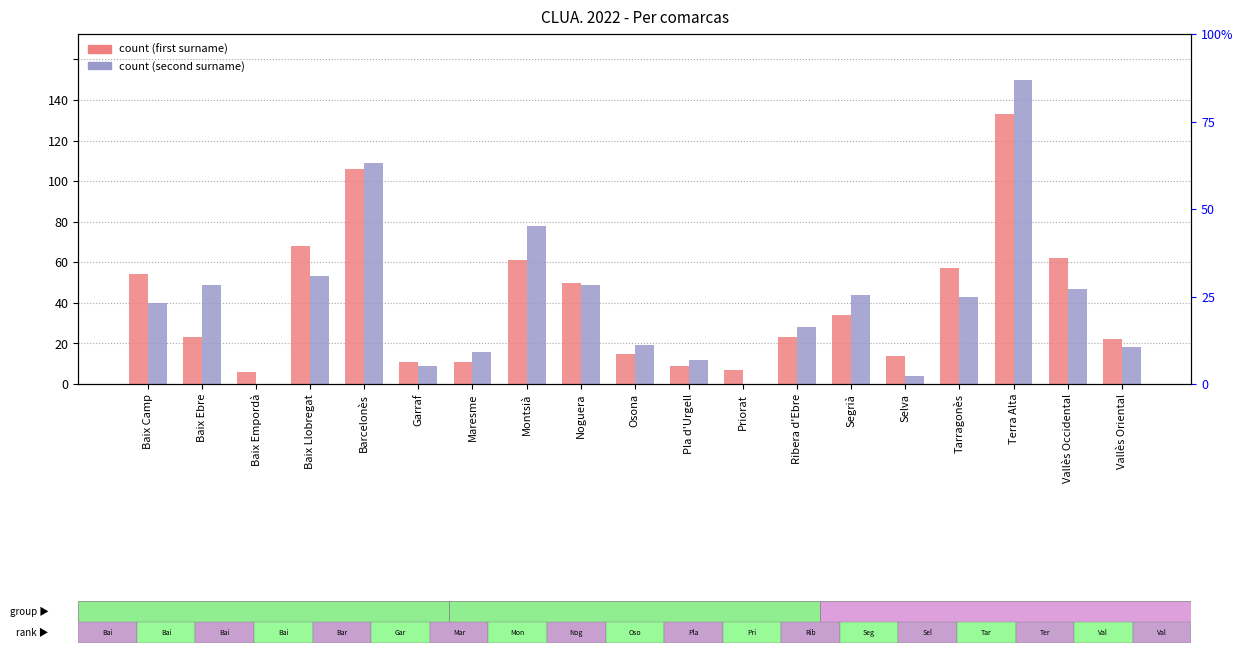

Between Baix Empordà and Vallès Occidental, which series saw the biggest shift?

first surname count